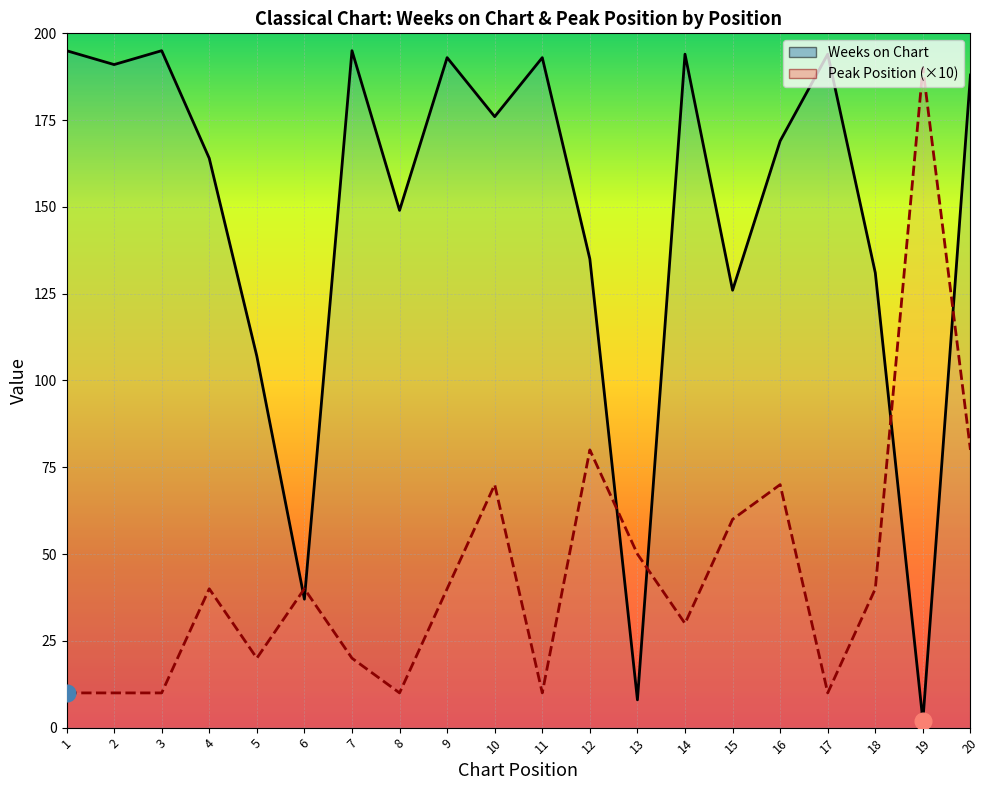

What is the value of the Peak Position (×10) point at the 4th from the left?

40